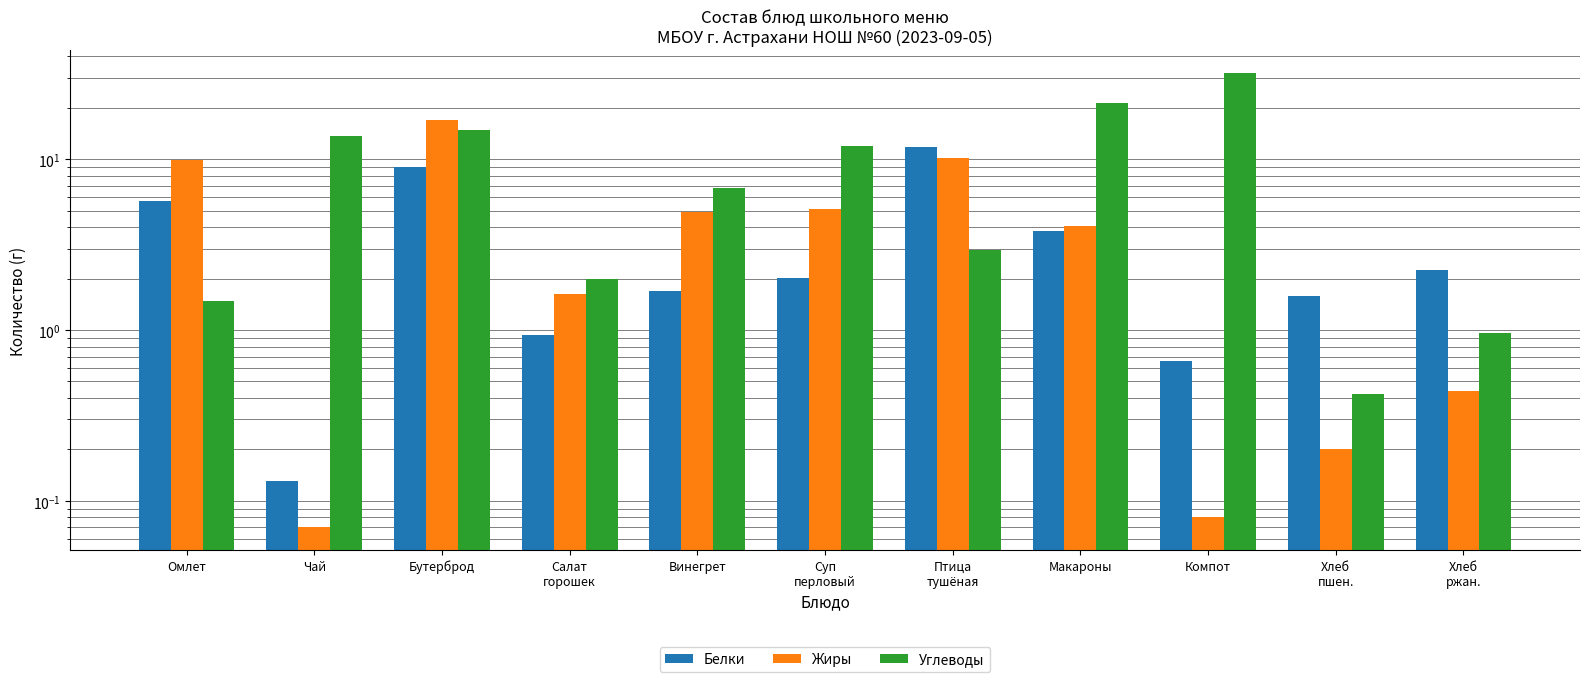

At Салат
горошек, list the series in order from largest to smallest.

Углеводы, Жиры, Белки